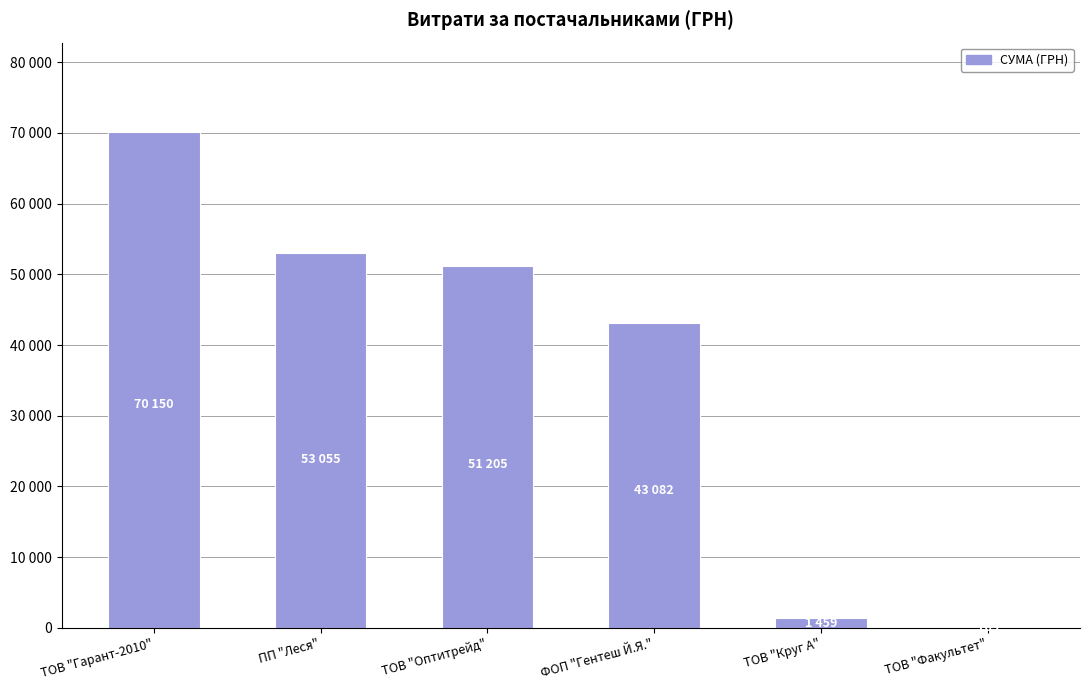

Reading right to left, list all the values displayed in this chart.

ТОВ "Факультет"=165.0	ТОВ "Круг А"=1459.2	ФОП "Гентеш Й.Я."=43081.6	ТОВ "Оптитрейд"=51204.7	ПП "Леся"=53055.2	ТОВ "Гарант-2010"=70149.9